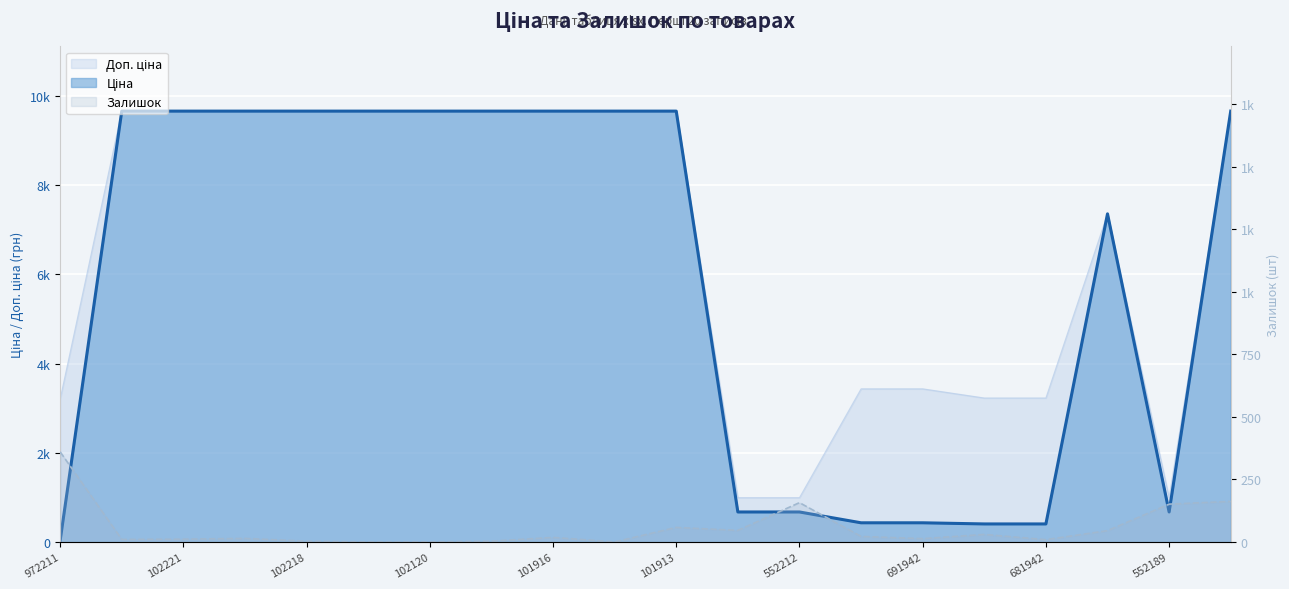

Is it true that Ціна equals 672.1 at 552189?

True